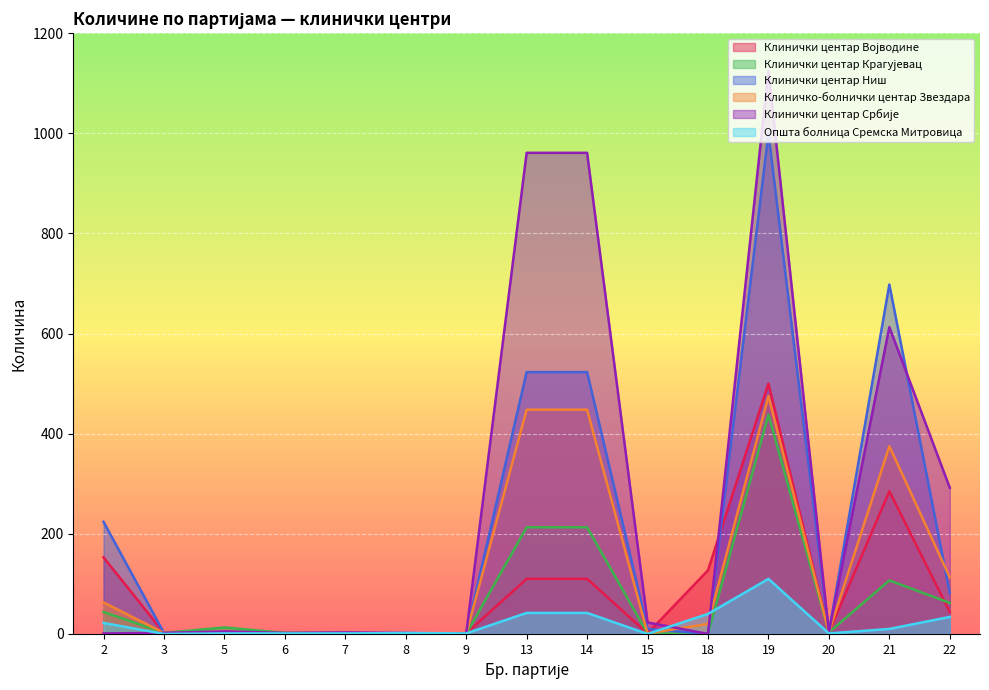

In Општа болница Сремска Митровица, how many points are lower than both neighbors (excluding endpoints)?

4